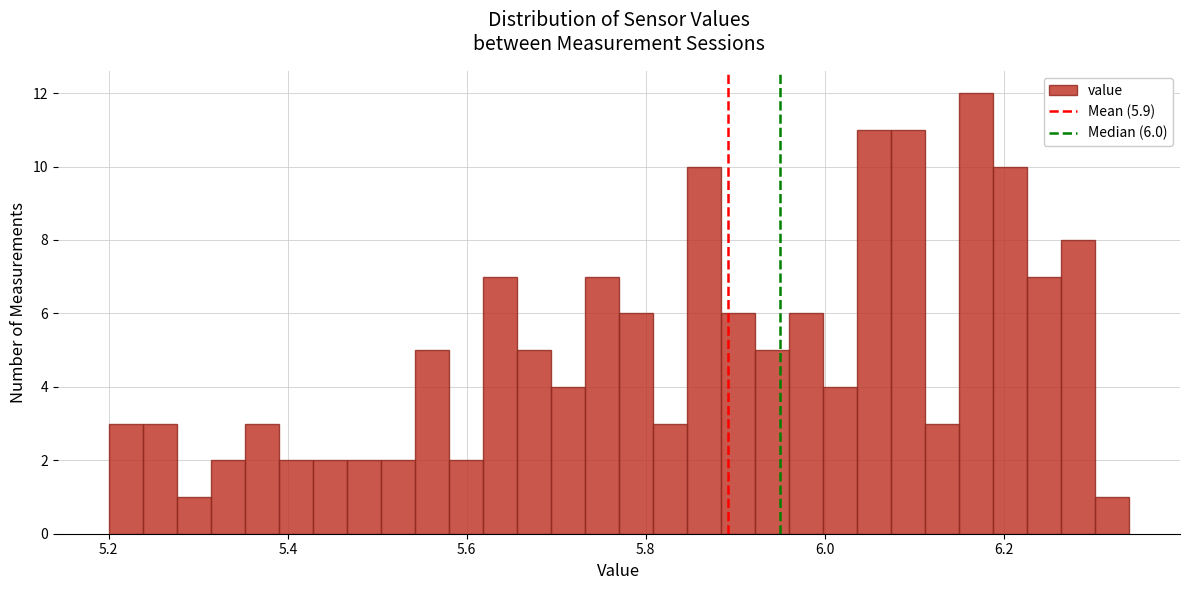

Read against the x-axis, roughly where is the centre of the tallest bar?

6.16